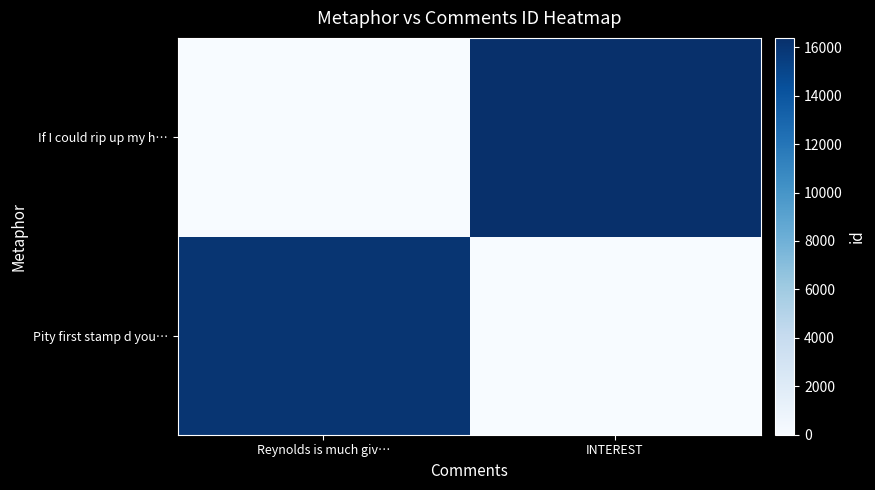

List the series in order of their peak value, lowest first.

Pity first stamp d you…, If I could rip up my h…